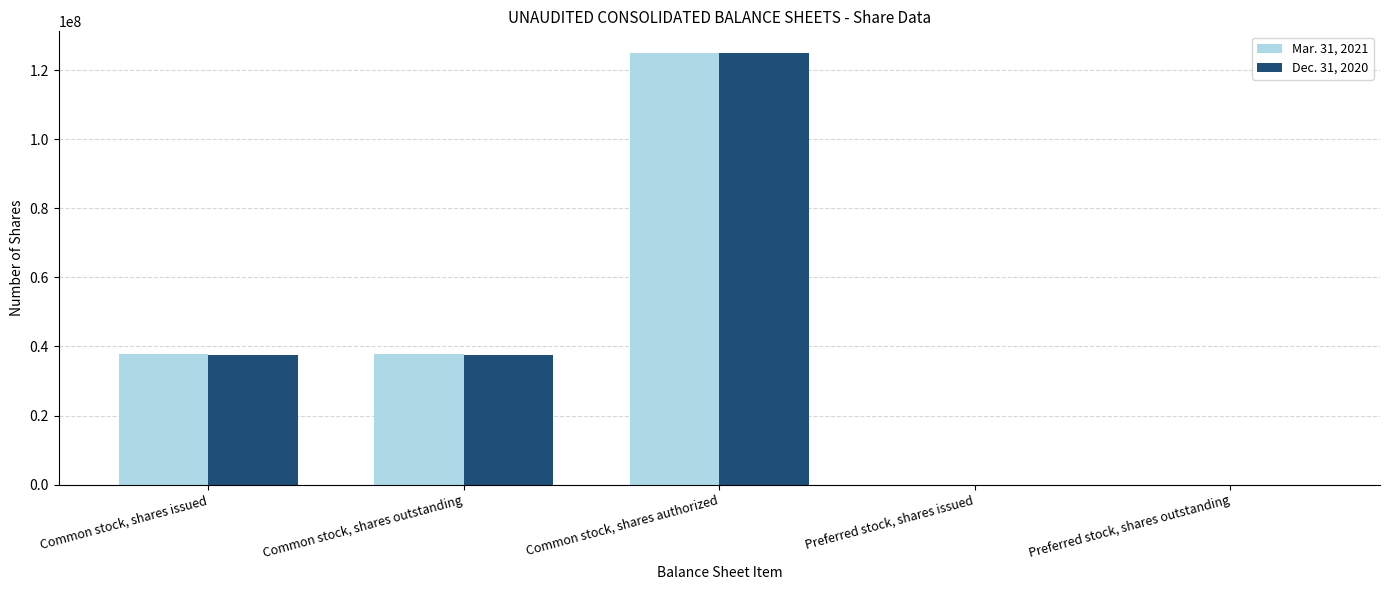

Are the bars horizontal?

No